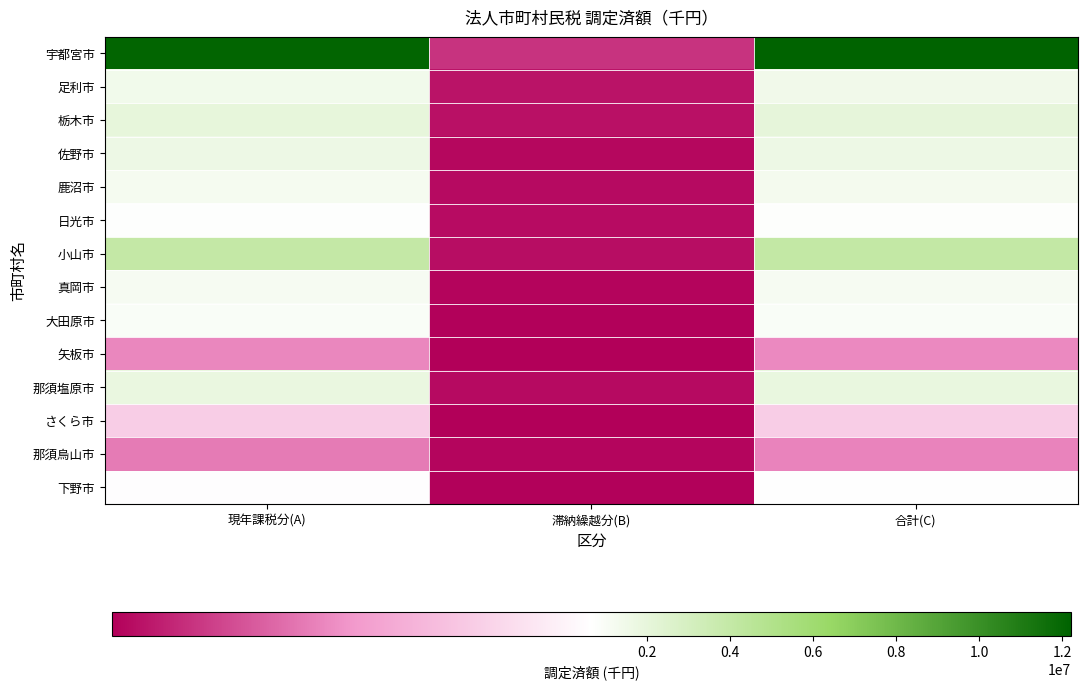

Which series has the largest total across all categories?

宇都宮市